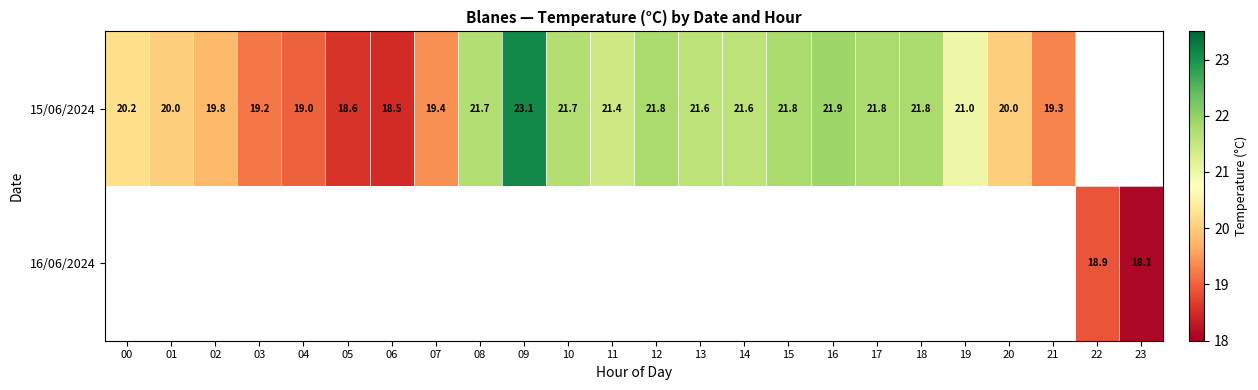

What is the smallest value displayed?

18.1